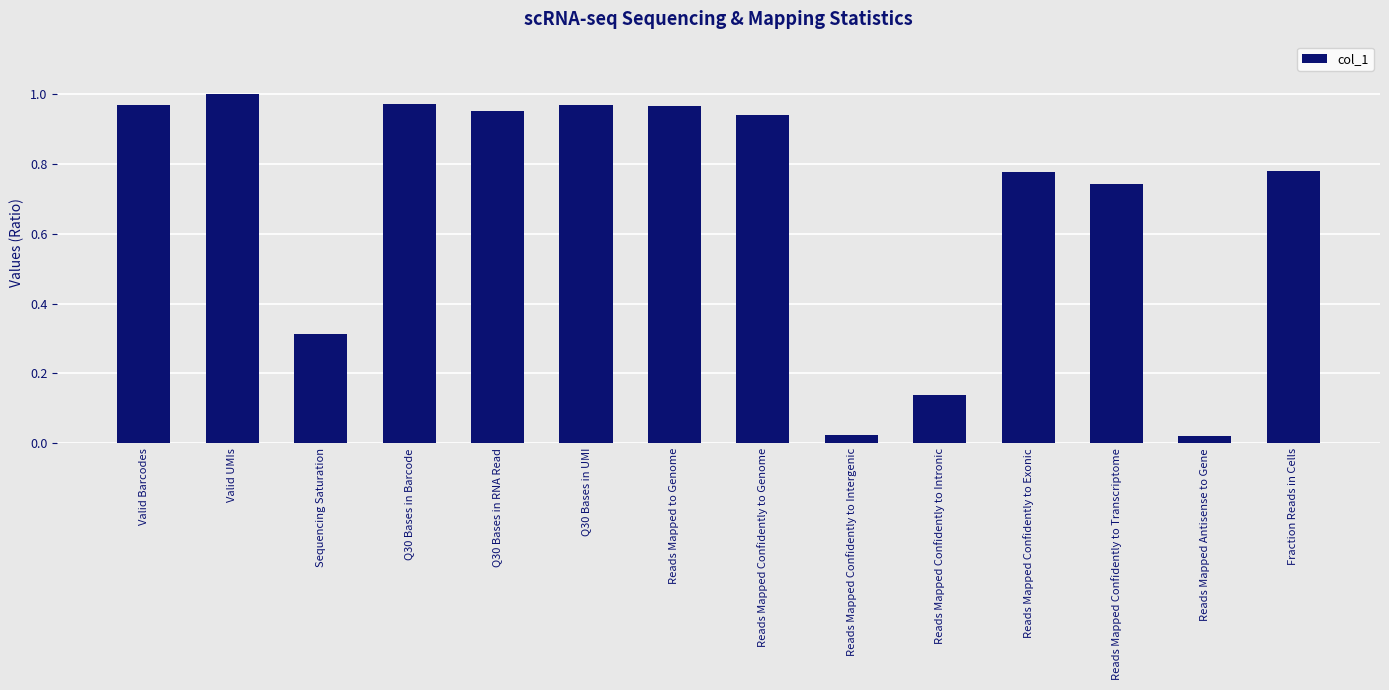

What is the sum of all values?

9.6